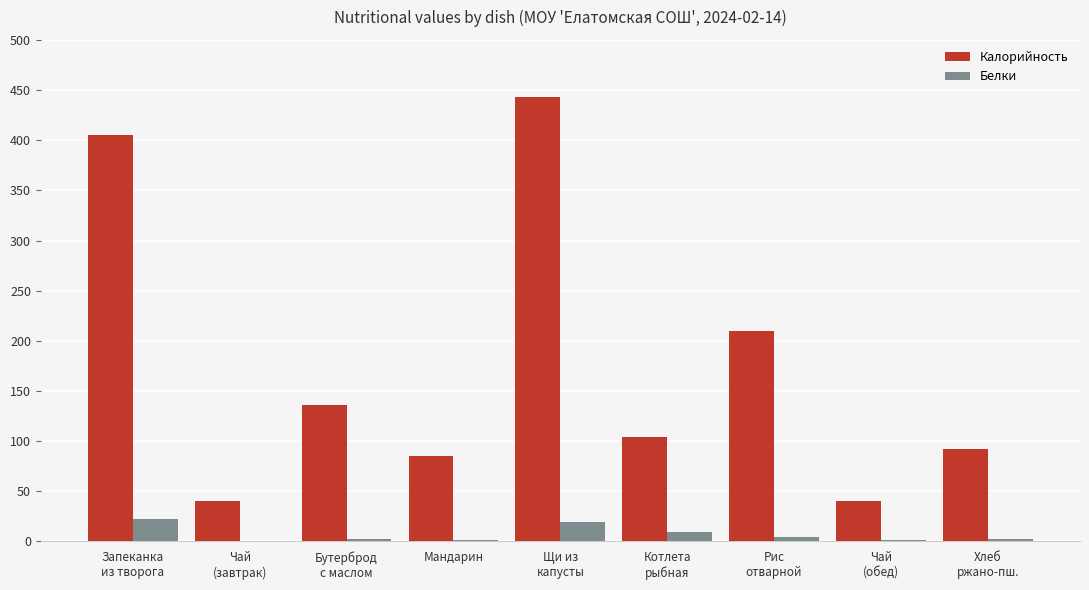

What is the maximum value for Калорийность?

443.0